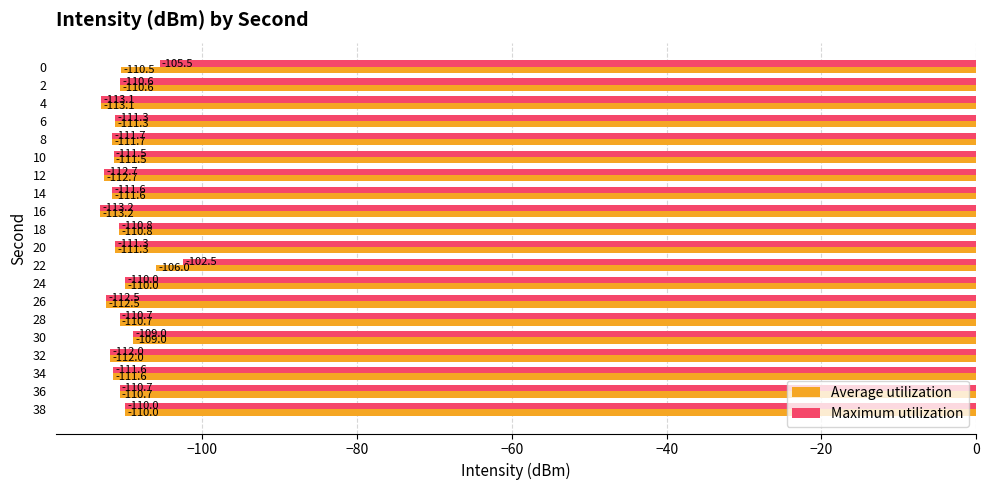

What is the sum of the Average utilization values at 10 and 28?

-222.2